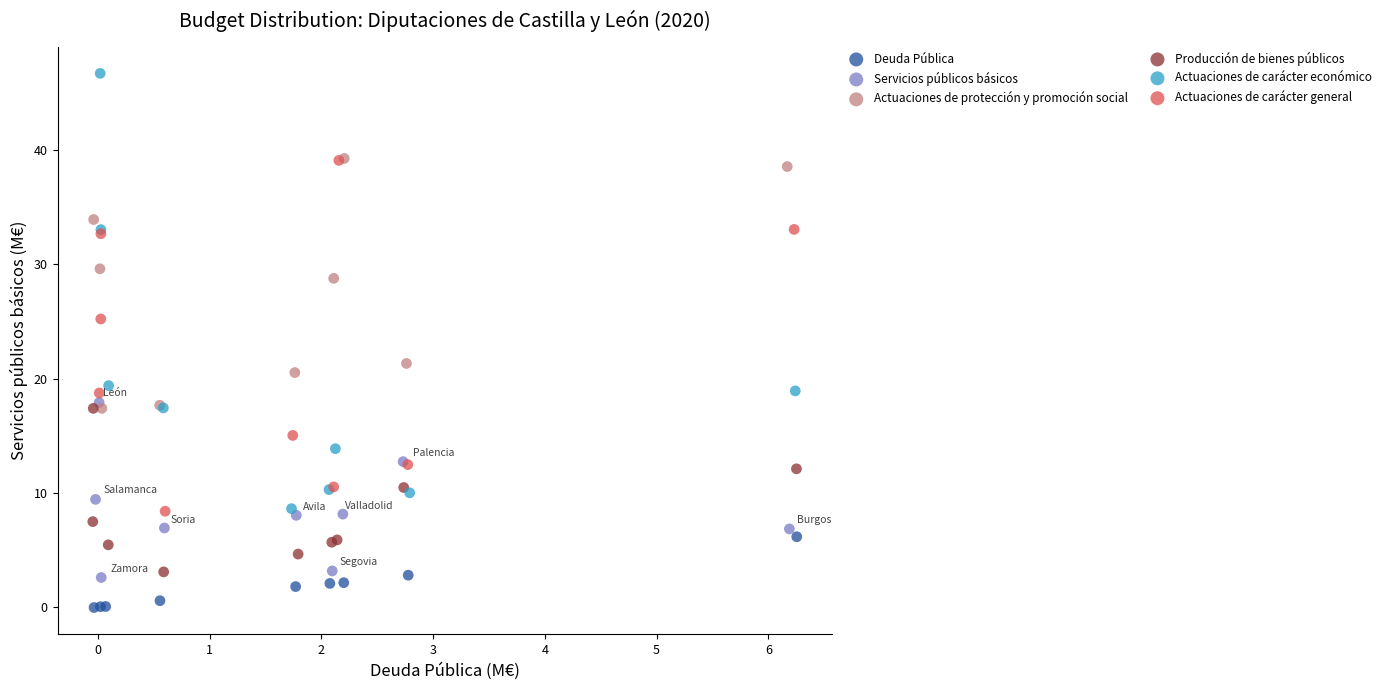

Which series reaches the maximum Y coordinate?

Actuaciones de carácter económico